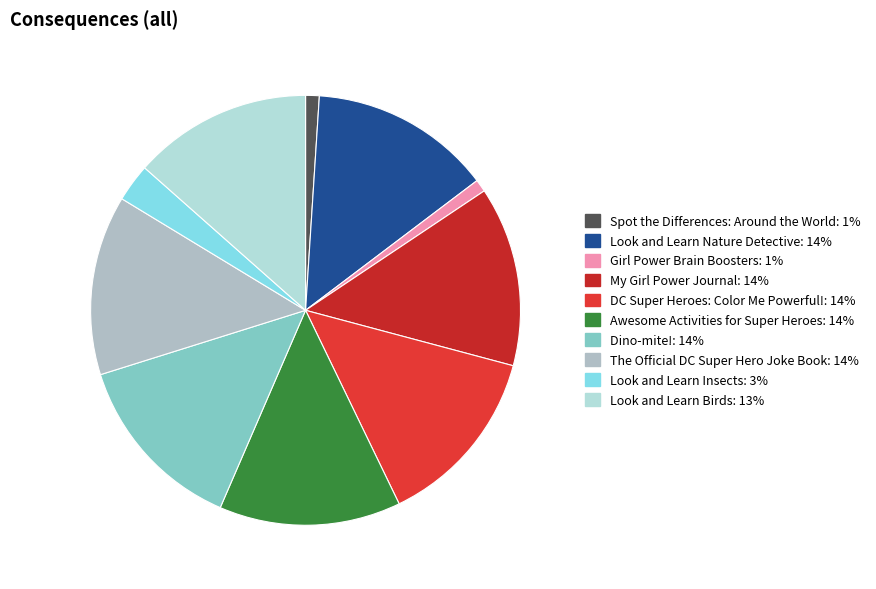

Is there a majority slice in this chart?

No